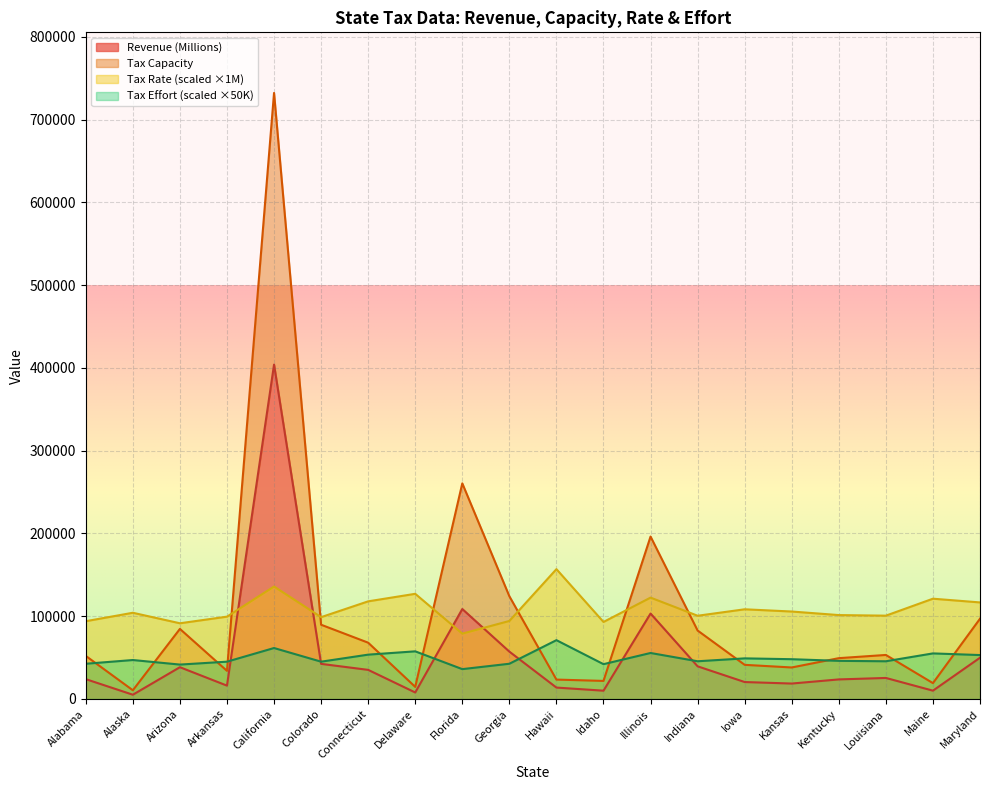

At how many categories does at least one series exceed 195231?

3